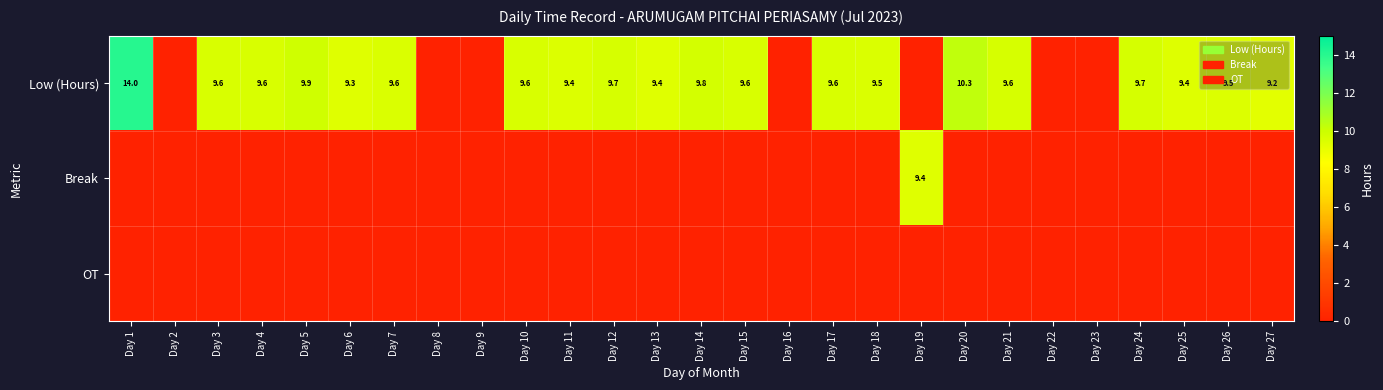

How many data points in Low (Hours) are above 9?

20